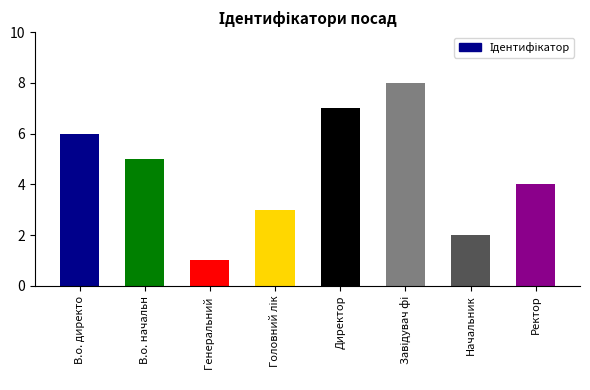

What is the sum of all values?

36